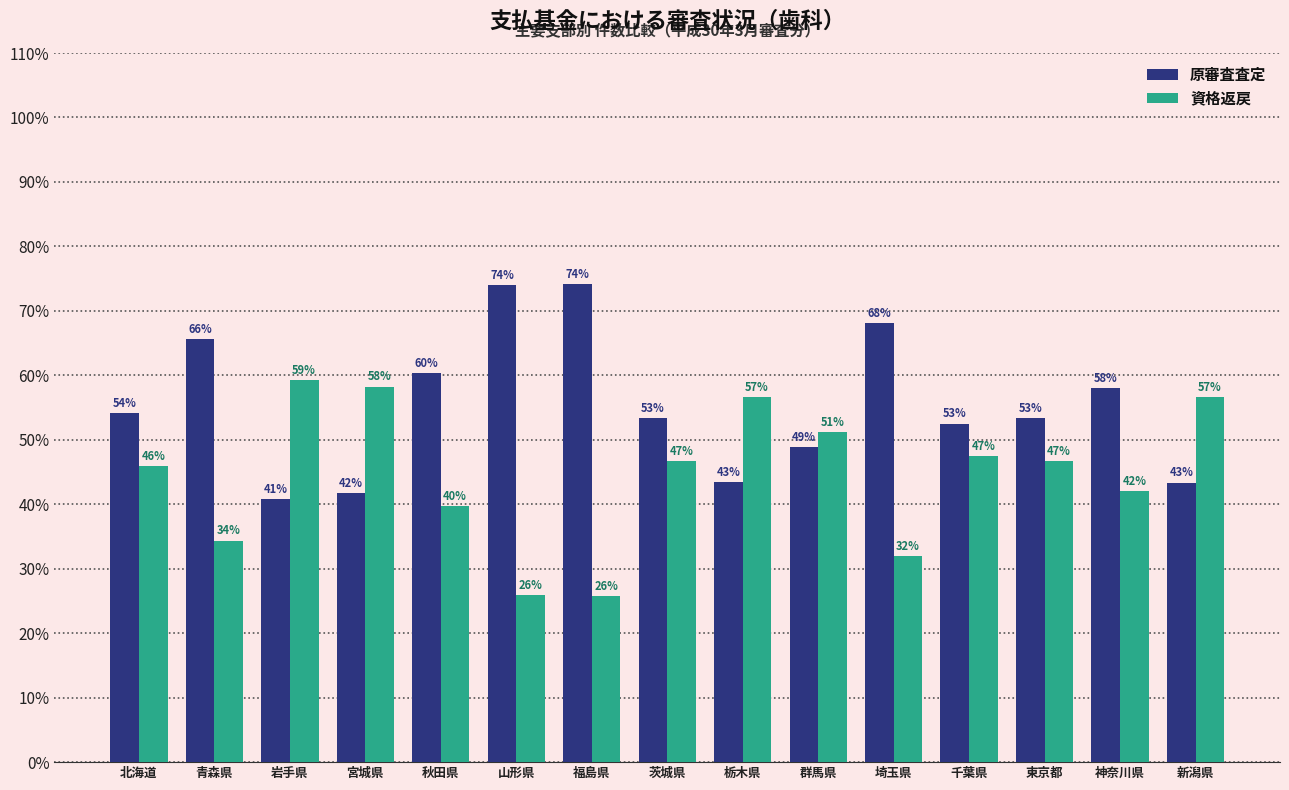

What is the total value across all series at 青森県?

100.0